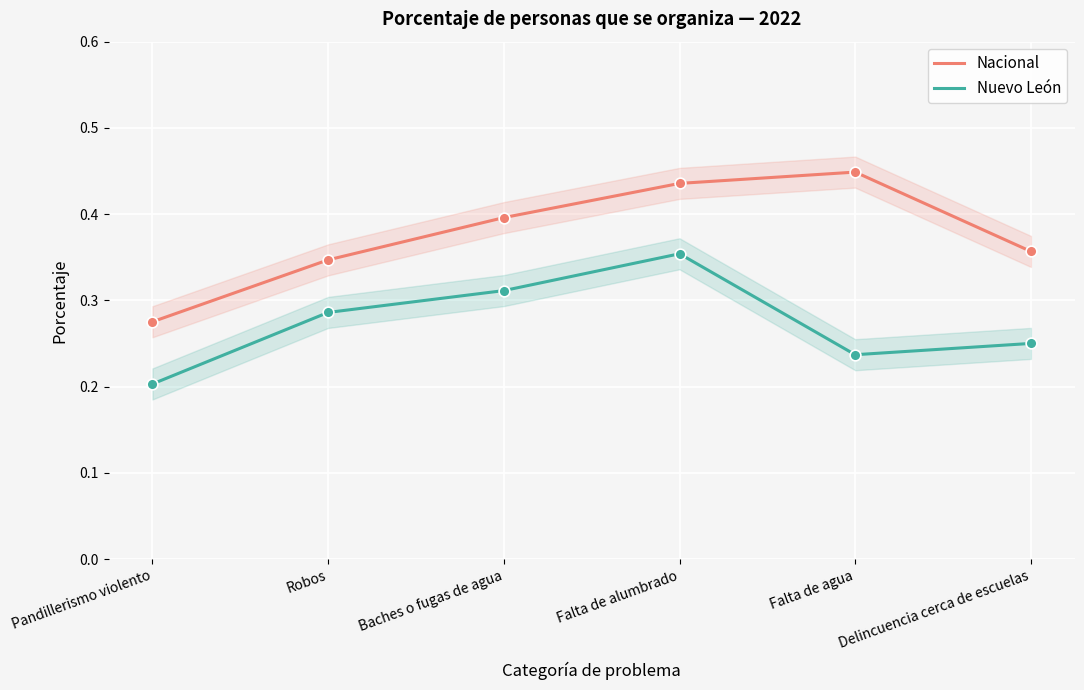

Which series contains the lowest Y value?

Nuevo León